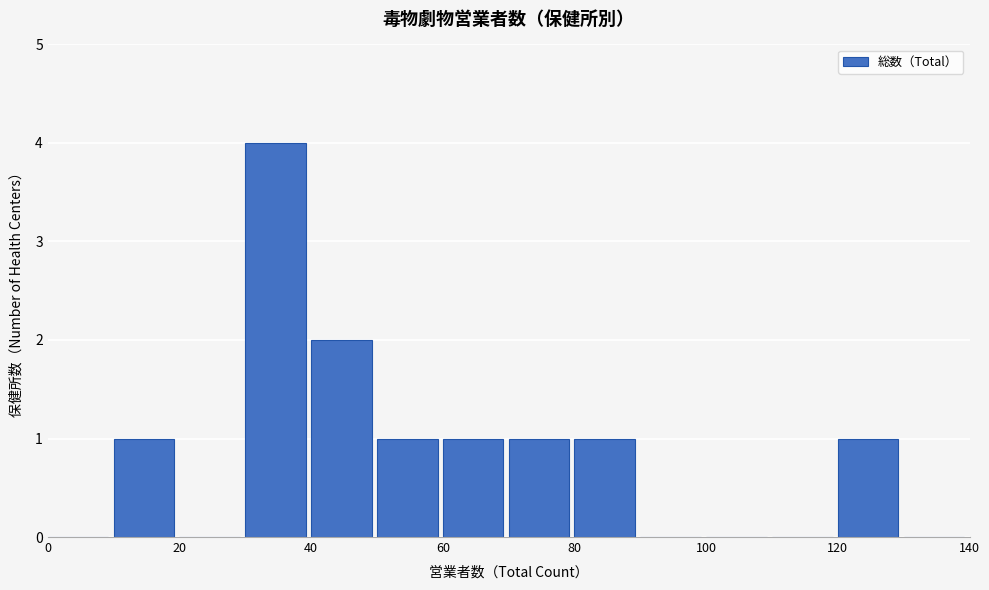

What is the height of the bar covering 50 to 60 on the x-axis? The values are not printed on the chart, so give them approximately, as read against the axis.

1